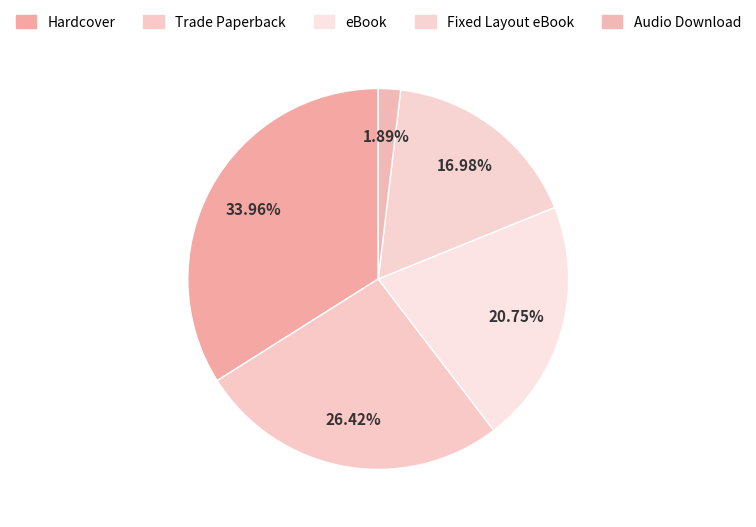

How many slices are in this pie chart?

5